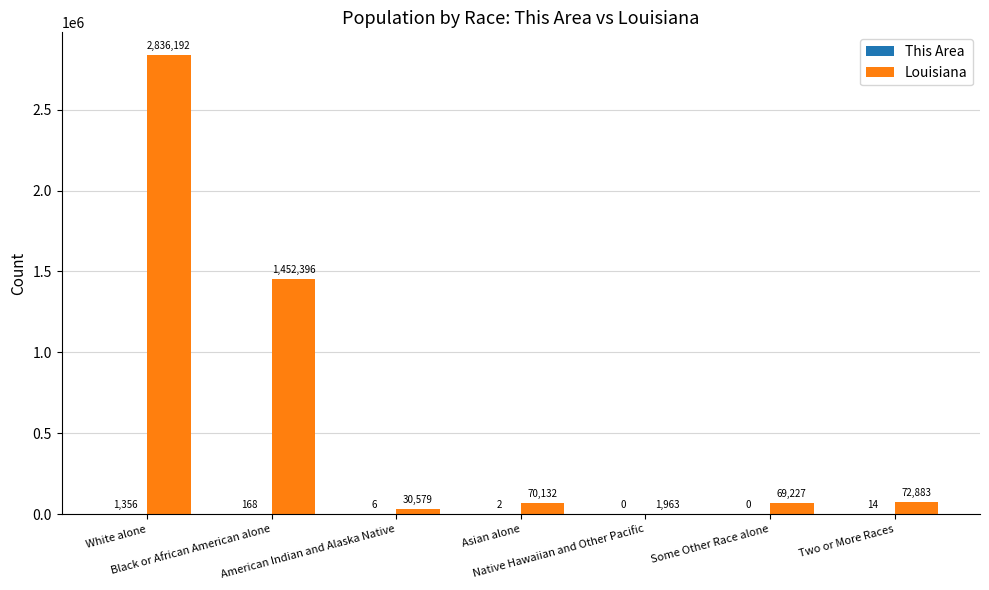

What is the sum of all Louisiana values?

4533372